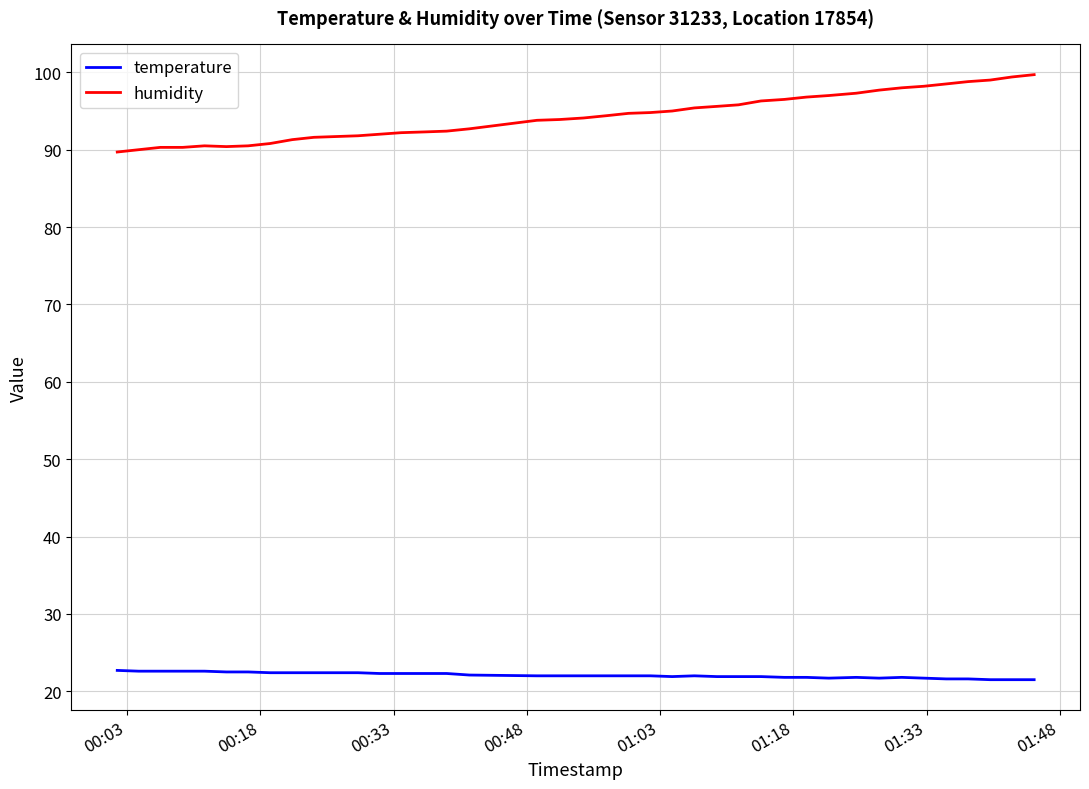

Which series has the widest spread of values?

humidity